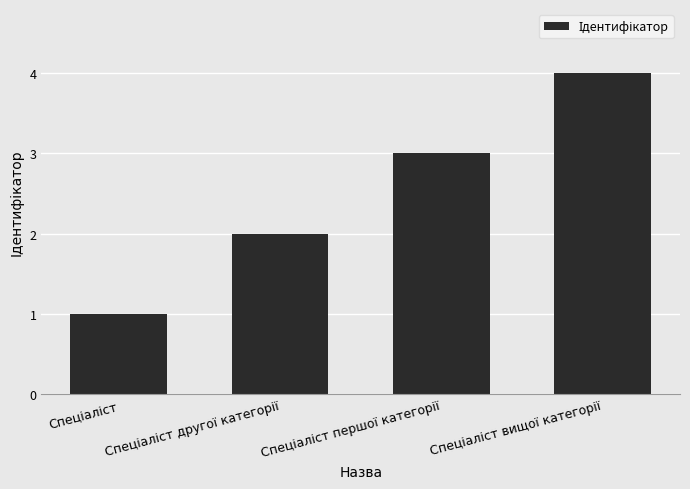

What is the greatest value displayed?

4